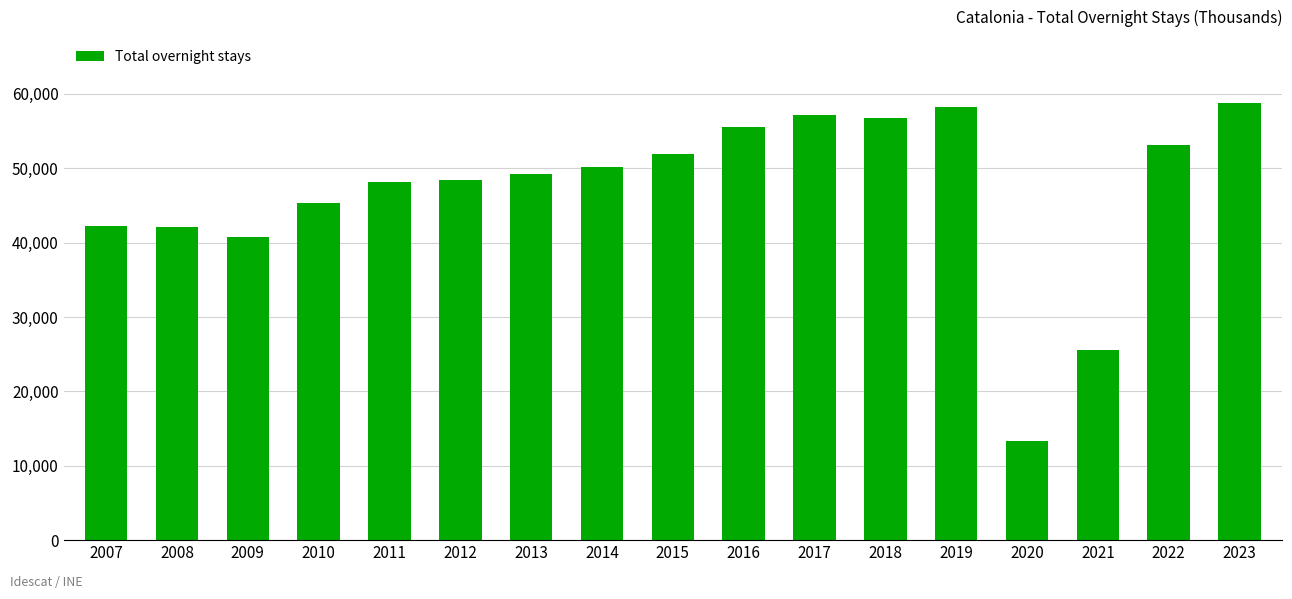

What is the average value?

46891.0